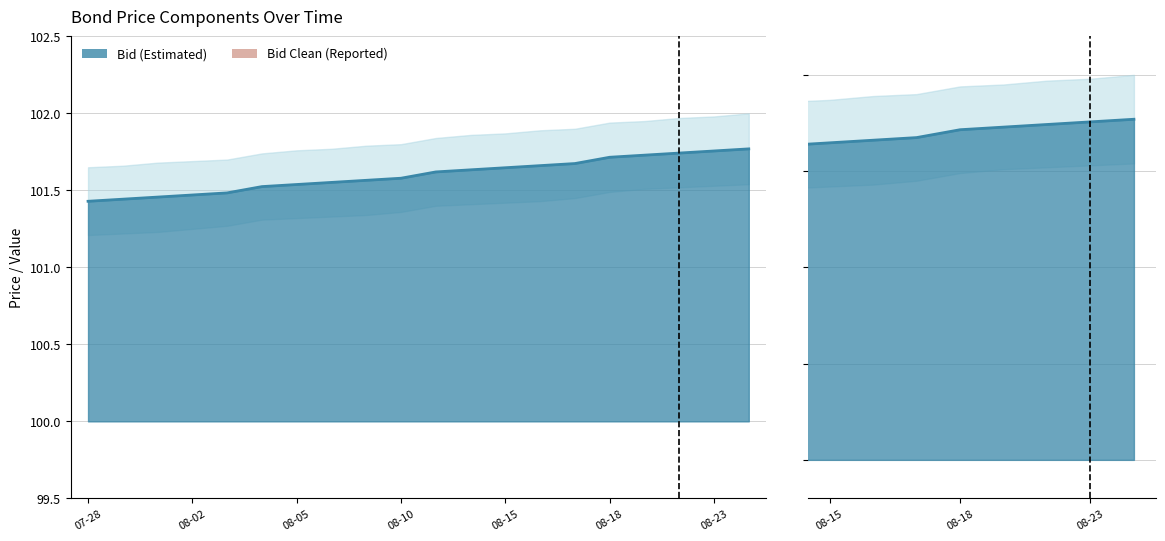

At which category does the chart reach its minimum across all series?

2022-07-28